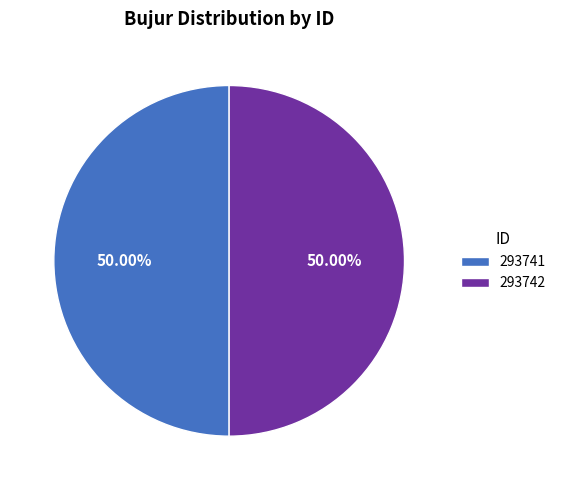

To the nearest percent, what is the average slice percentage?

50%